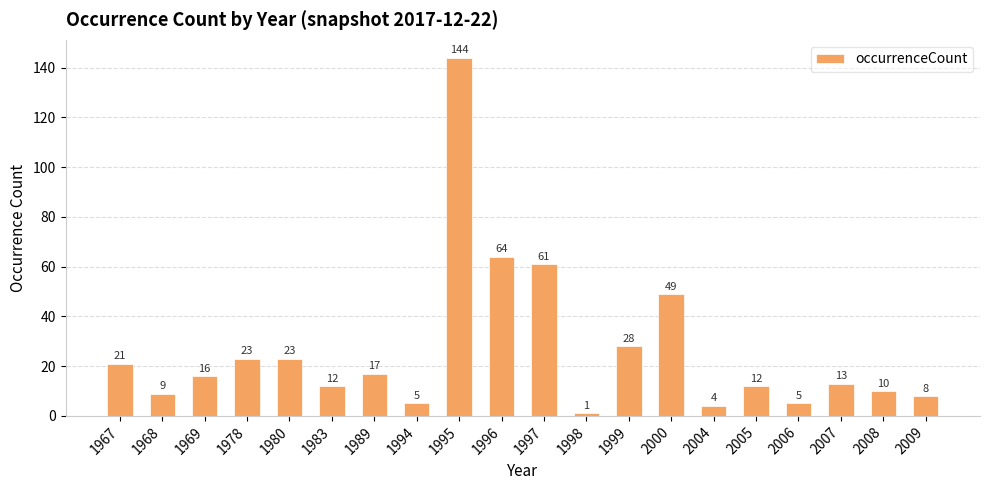

Is it true that the value at 1996 is 64?

True